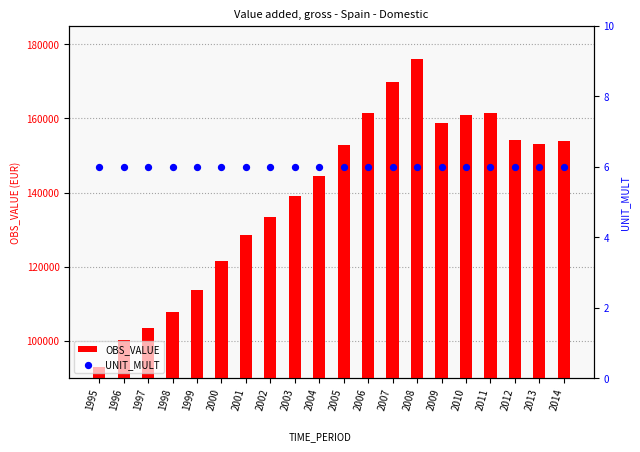

Which series reaches the minimum Y coordinate?

UNIT_MULT